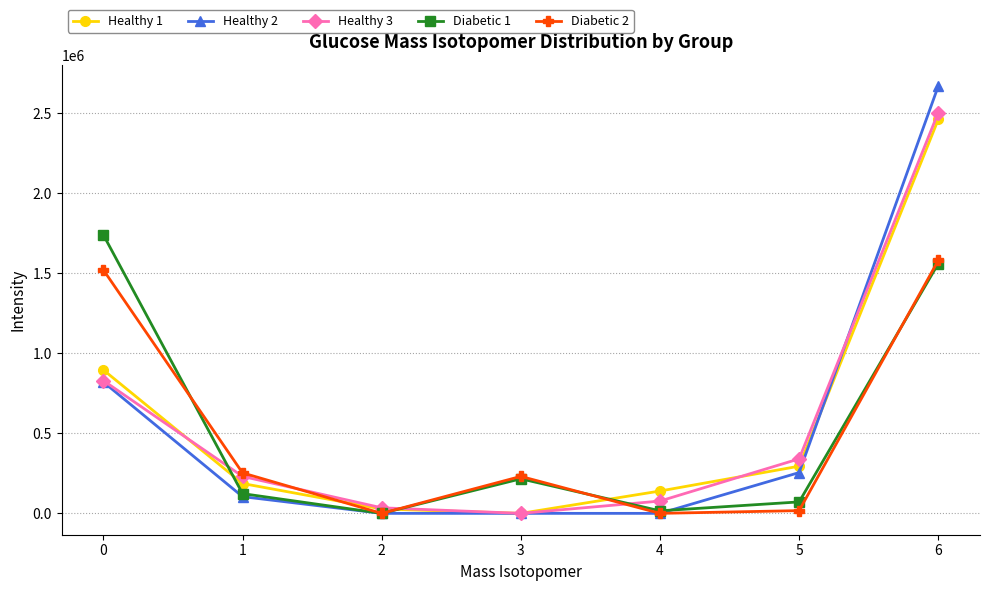

How many data points in Healthy 1 are above 186465?

4